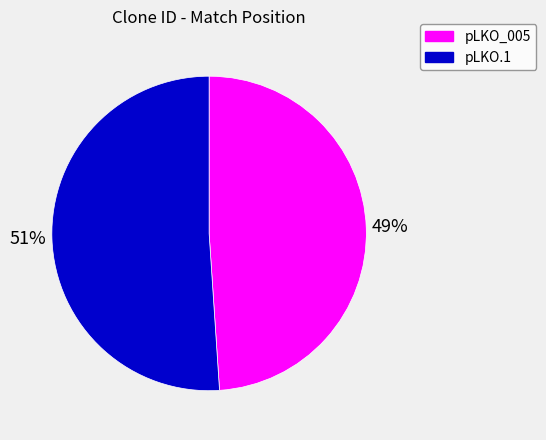

How many slices are in this pie chart?

2